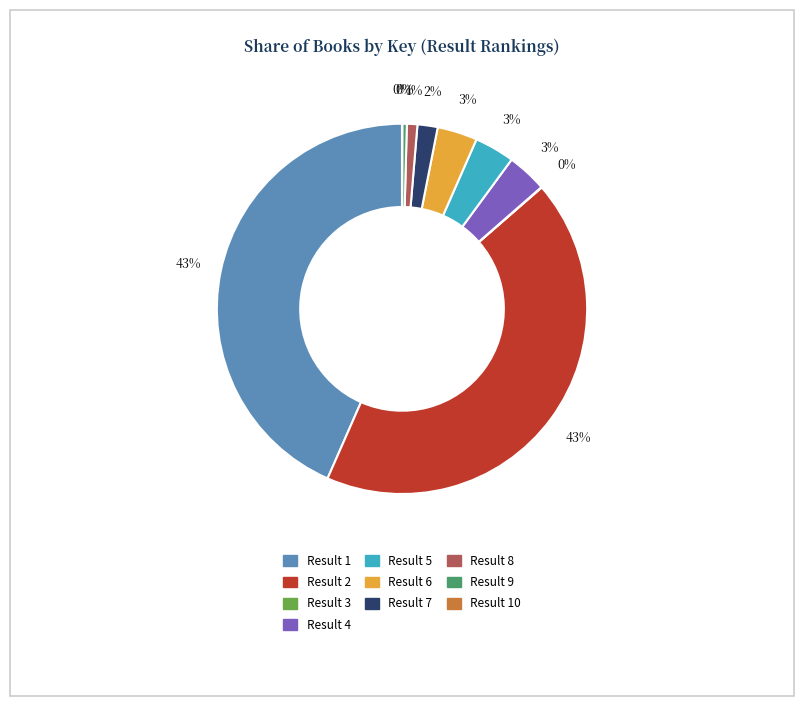

Is there a majority slice in this chart?

No